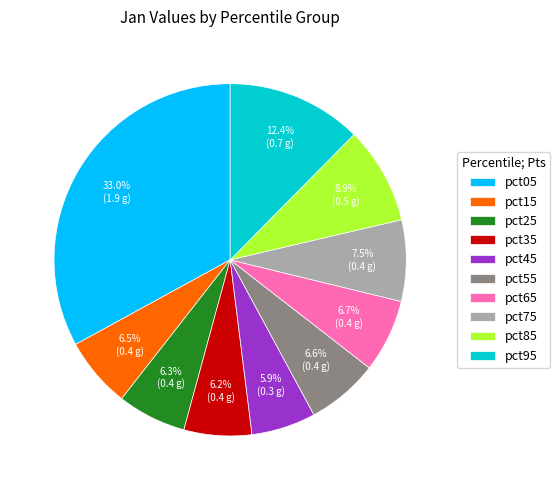

Does pct35 account for over 50% of the chart?

No